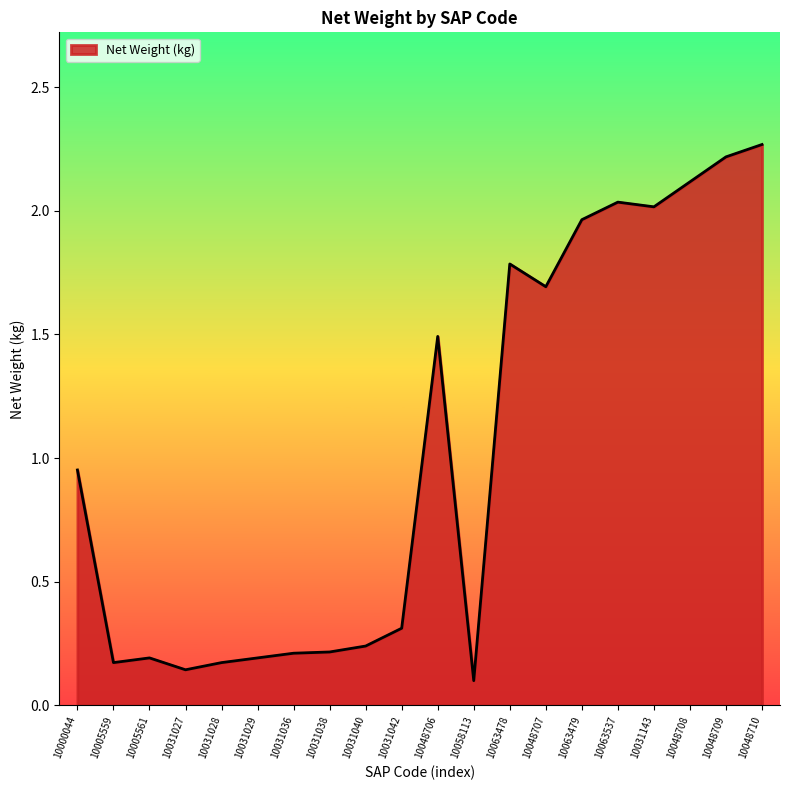

What is the difference between the maximum and minimum values?

2.2